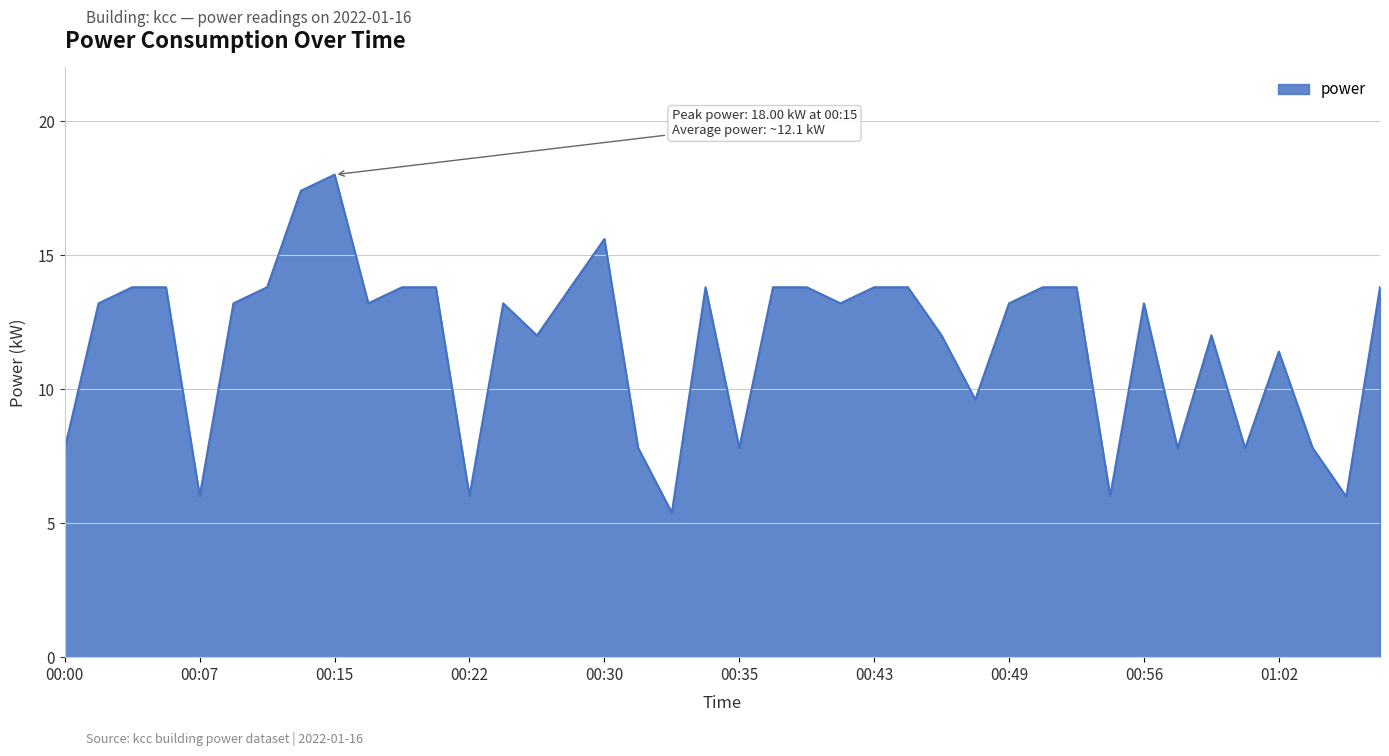

What is the maximum value shown in the chart?

18.0